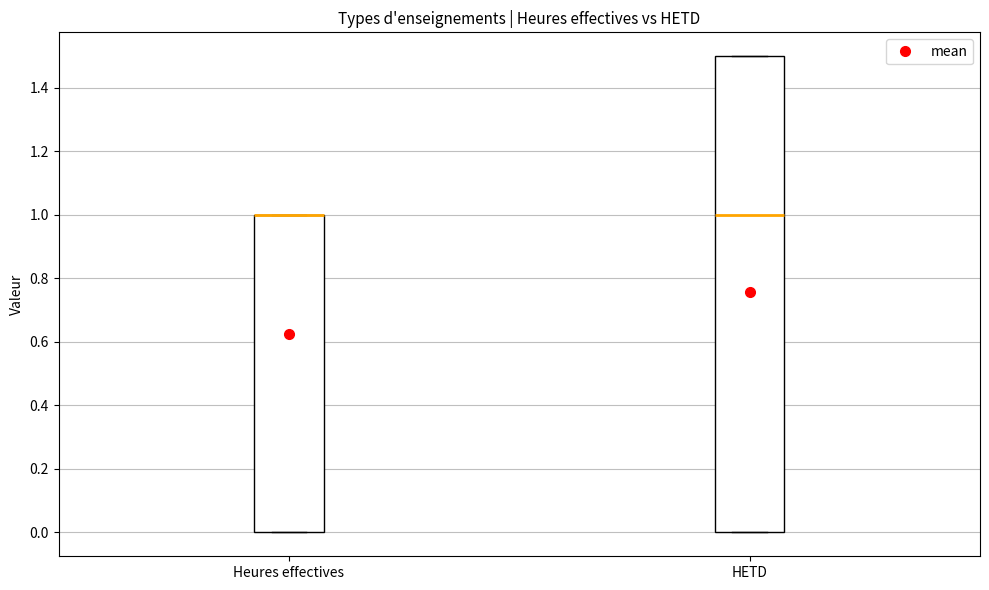

Comparing the boxes themselves (not the whiskers), which one is the tallest?

HETD